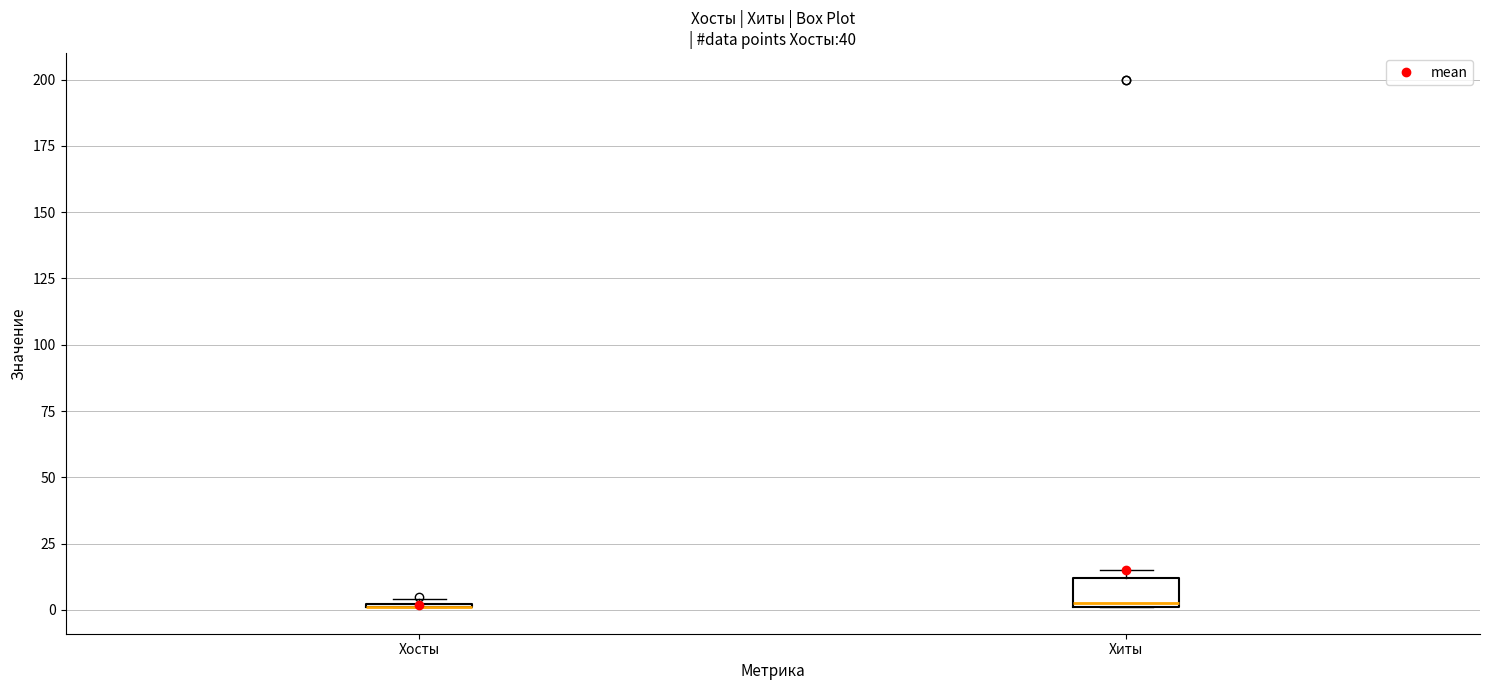

Reading left to right, read every box against the y-axis: the position of its median line, the range the box covers, and the ends of its whiskers. The values are not printed on the chart, so give them approximately, as read against the axis.

Хосты: box collapsed to a line at 0, whiskers 0 to 5
Хиты: median 5, box 0 to 10, whiskers 0 to 15